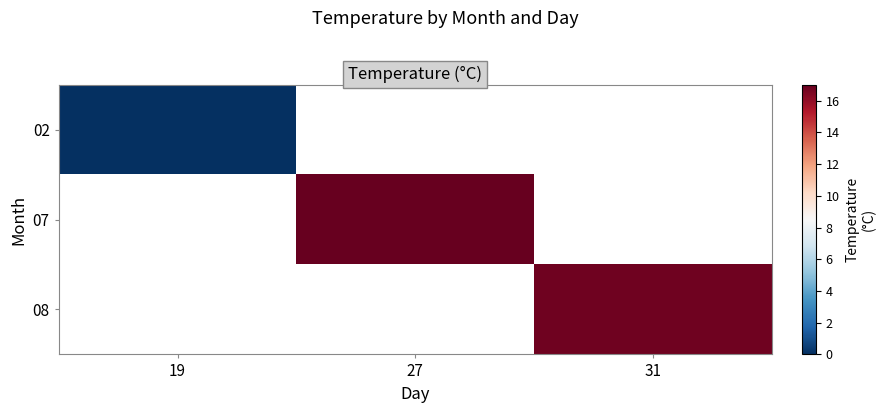

Rank the series by their average value, from highest to lowest.

02, 07, 08